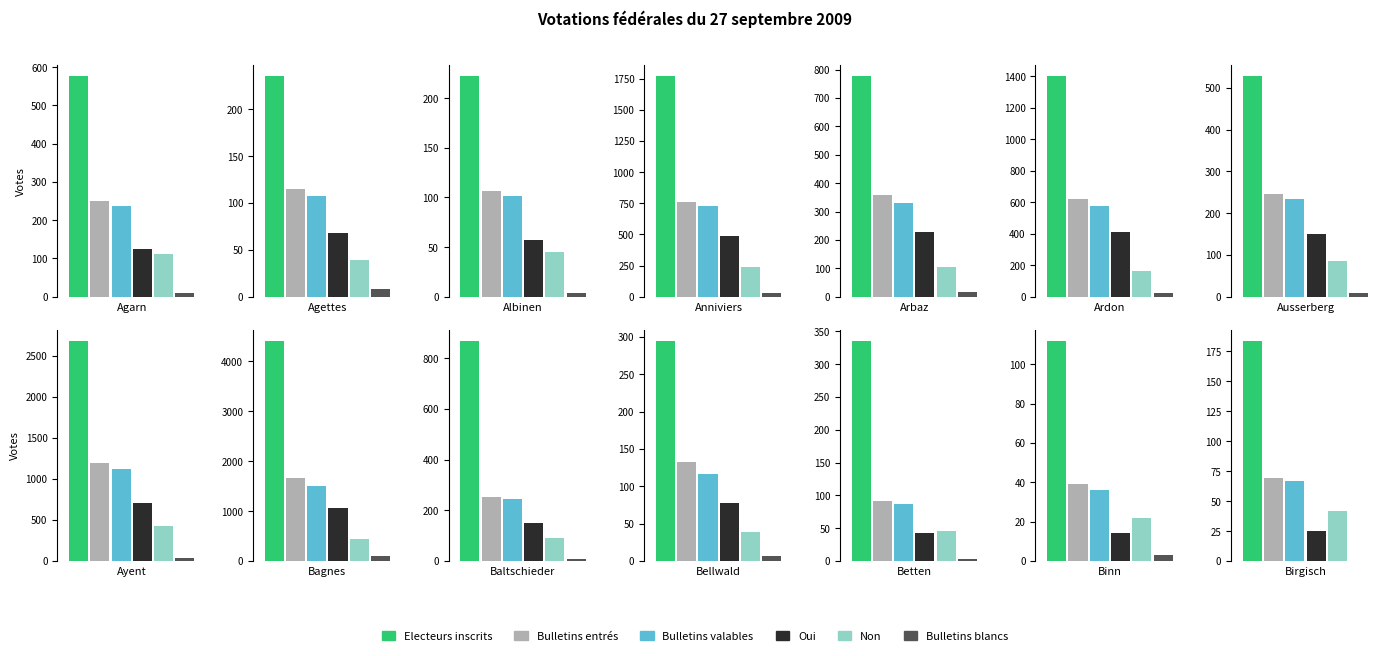

What is the sum of the Electeurs inscrits values at Binn and Agarn?

688